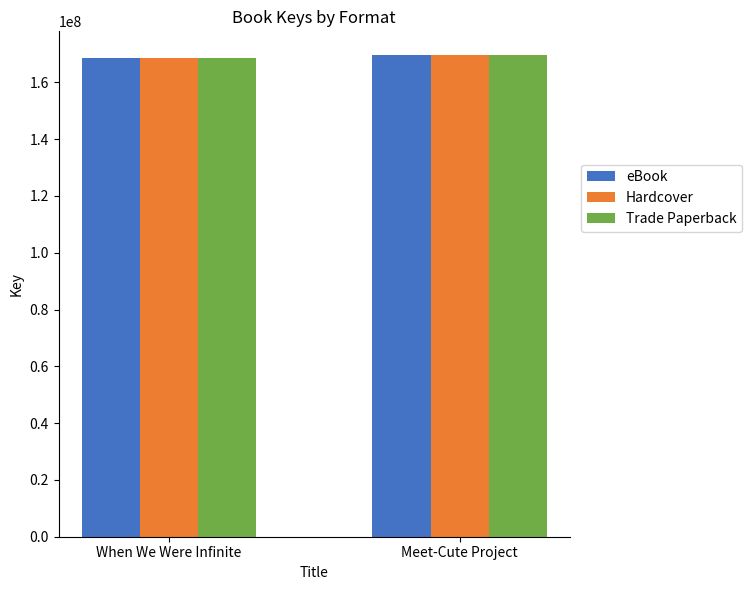

What is the total value across all series at Meet-Cute Project?

508456200